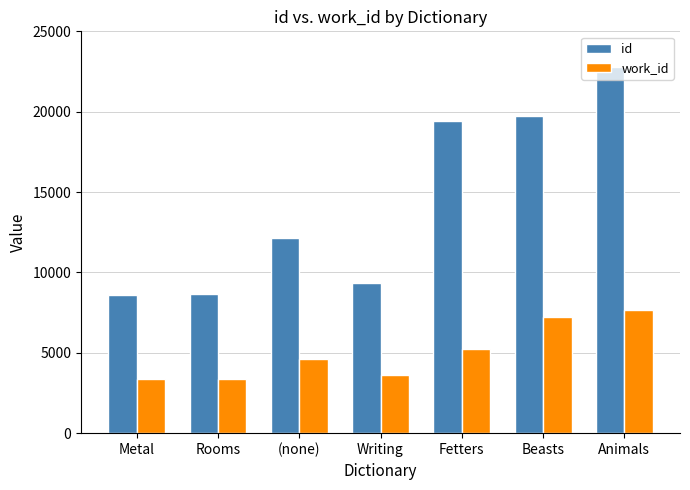

At how many categories does at least one series exceed 10085?

4